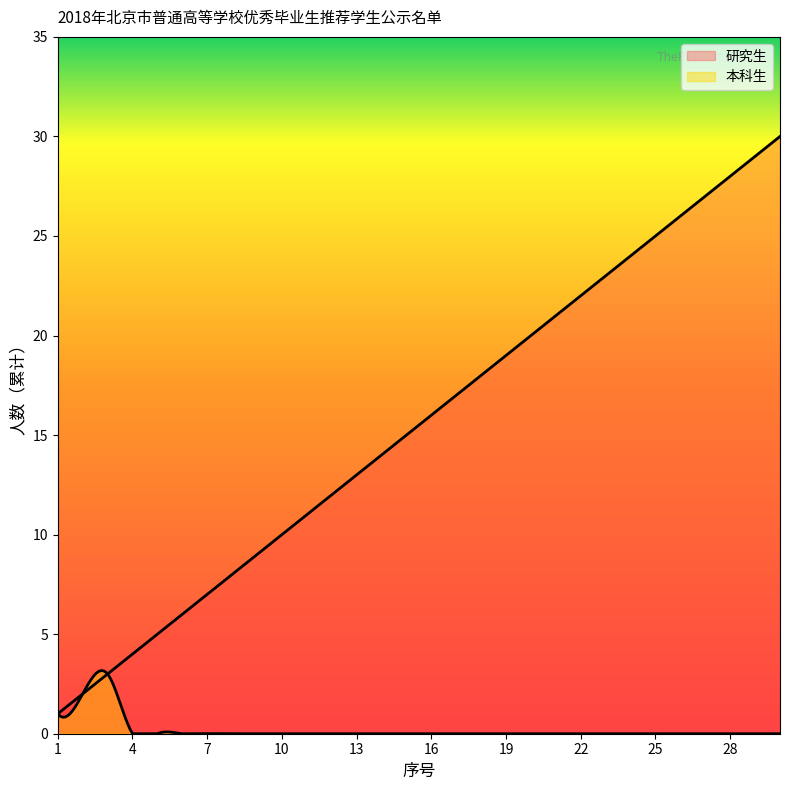

Is the value of 研究生 at 13 greater than the value of 本科生 at 27?

Yes